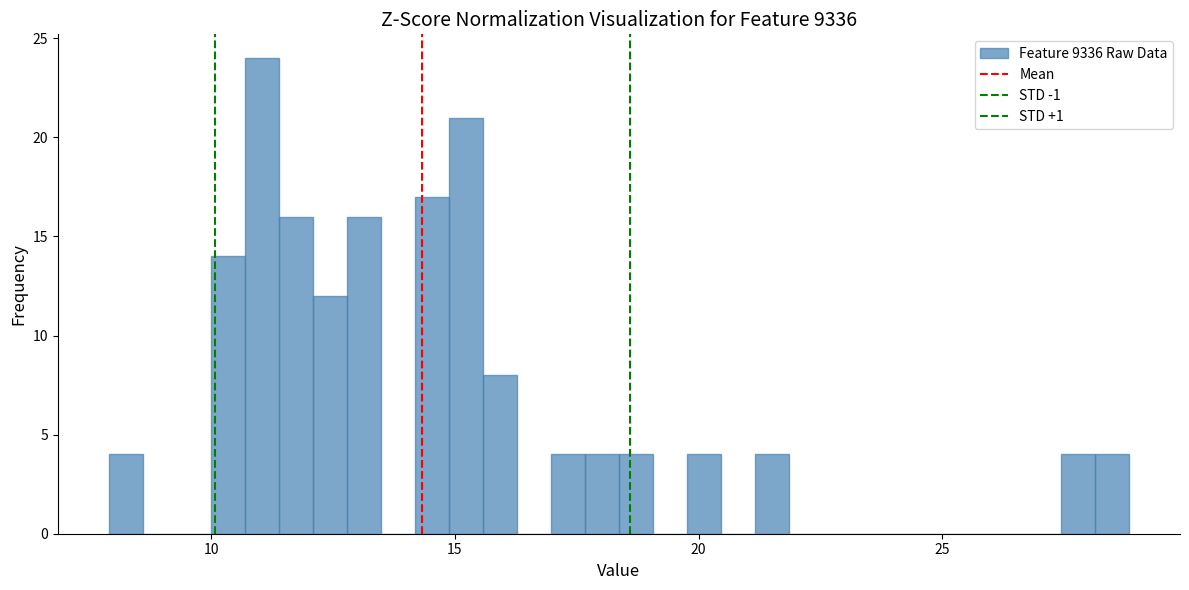

Read against the x-axis, roughly where is the centre of the tallest bar?

11.0